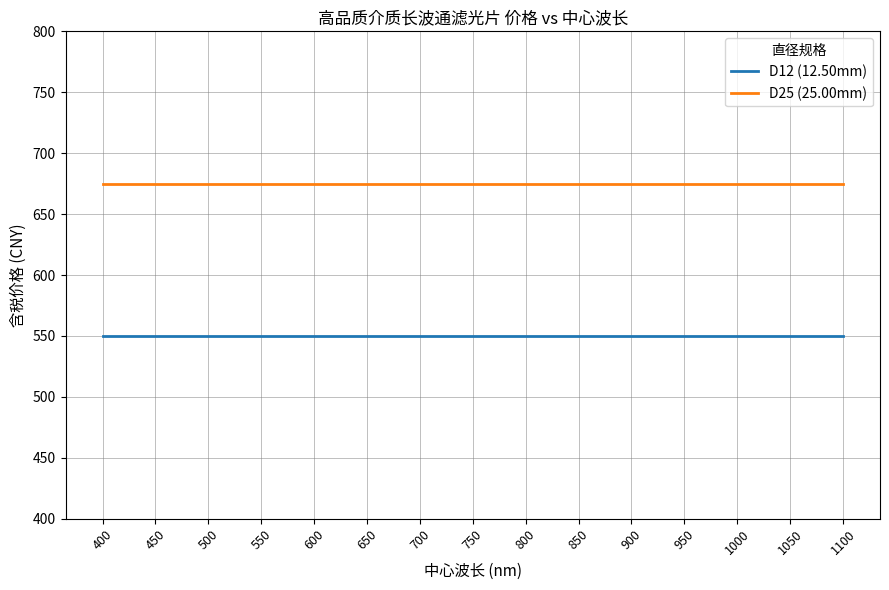

Reading left to right, what are all the values shown in this chart?

D12 (12.50mm): 550	550	550	550	550	550	550	550	550	550	550	550	550	550	550	550	550	550	550	550	550	550	550	550	550	550	550	550	550
D25 (25.00mm): 675	675	675	675	675	675	675	675	675	675	675	675	675	675	675	675	675	675	675	675	675	675	675	675	675	675	675	675	675